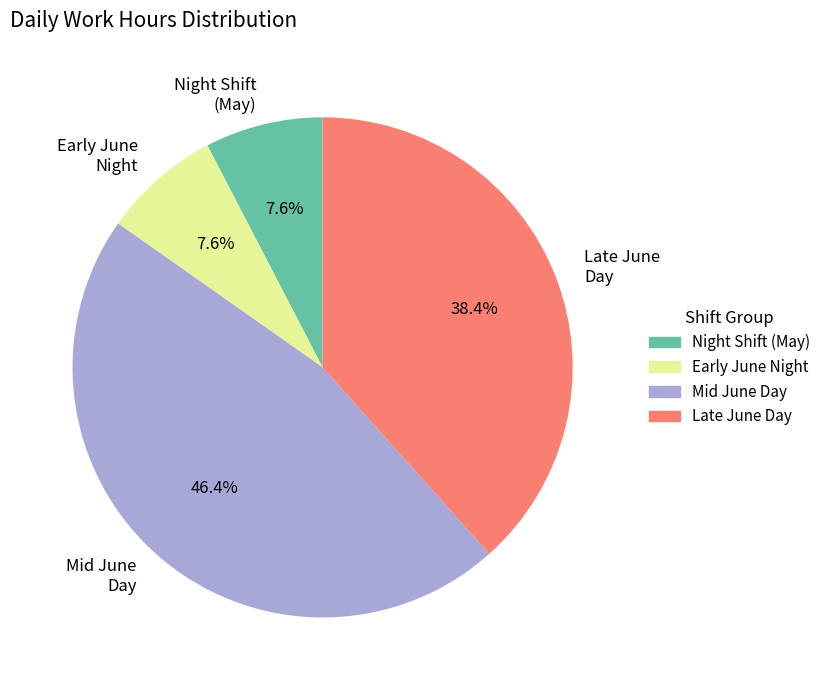

Combined, do Night Shift (May) and Early June Night account for over 50%?

No